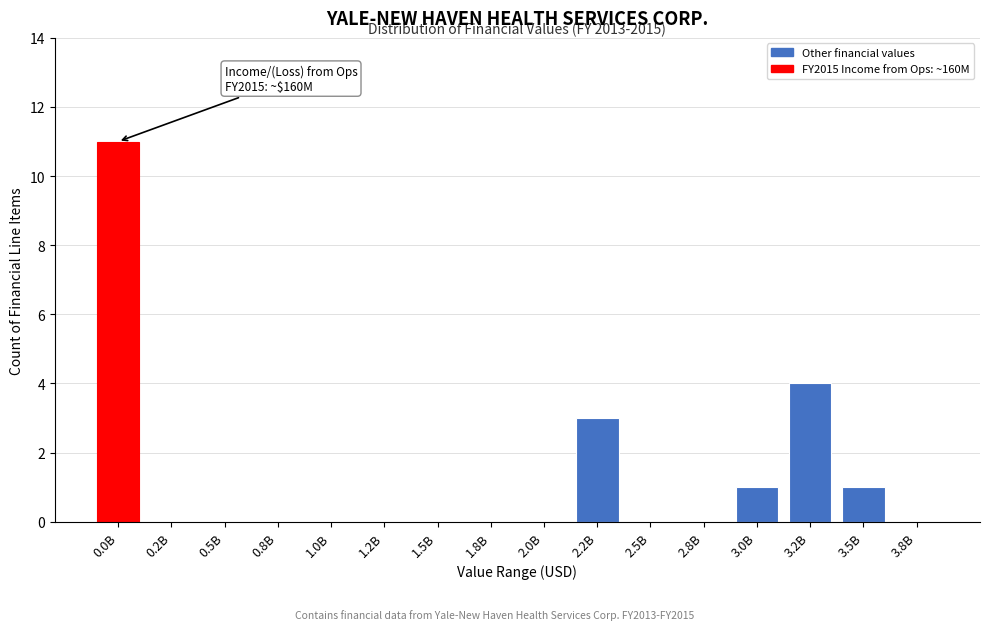

Reading left to right, what are all the values shown in this chart?

0.0B=11	0.2B=0	0.5B=0	0.8B=0	1.0B=0	1.2B=0	1.5B=0	1.8B=0	2.0B=0	2.2B=3	2.5B=0	2.8B=0	3.0B=1	3.2B=4	3.5B=1	3.8B=0